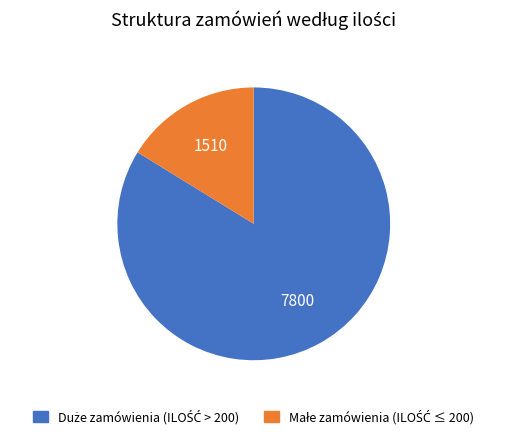

Does any single category account for the majority?

Yes